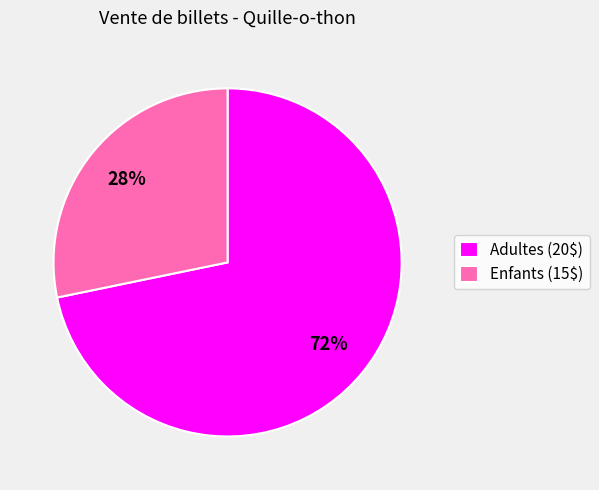

To the nearest percent, what is the combined percentage of Enfants (15$) and Adultes (20$)?

100%